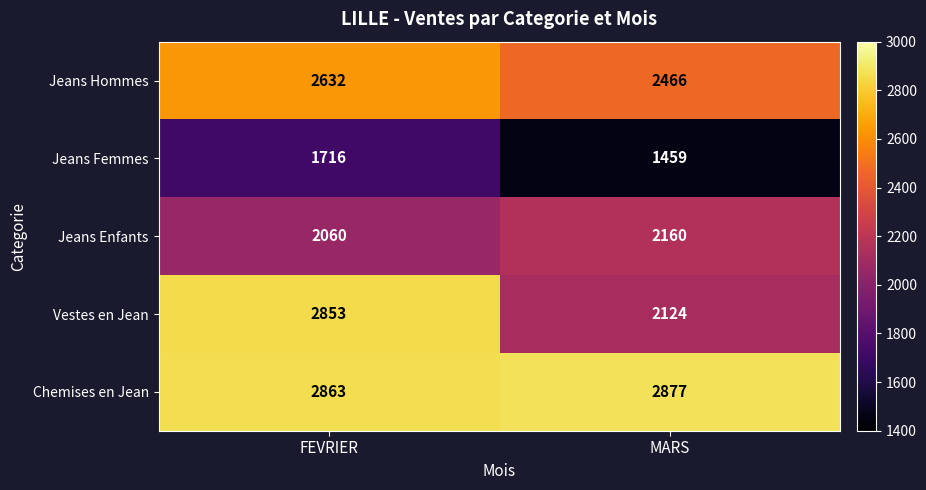

What is the difference between the maximum and minimum values in the Chemises en Jean series?

14